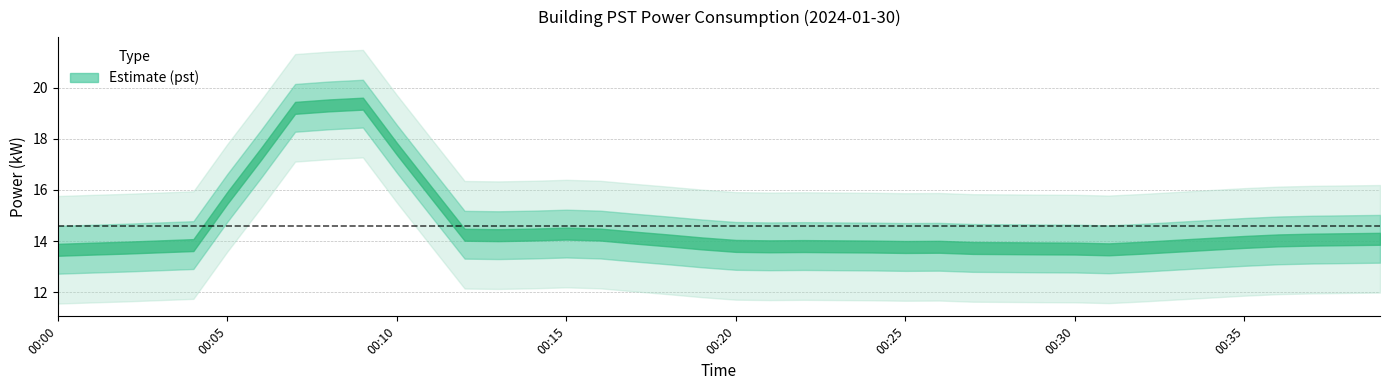

The value at 00:03 is 13.9. True or false?

True